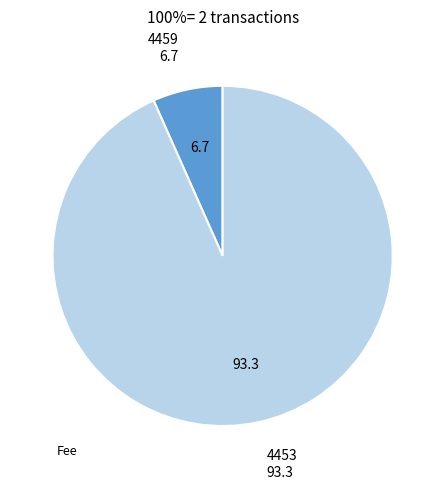

Does any single category account for the majority?

Yes